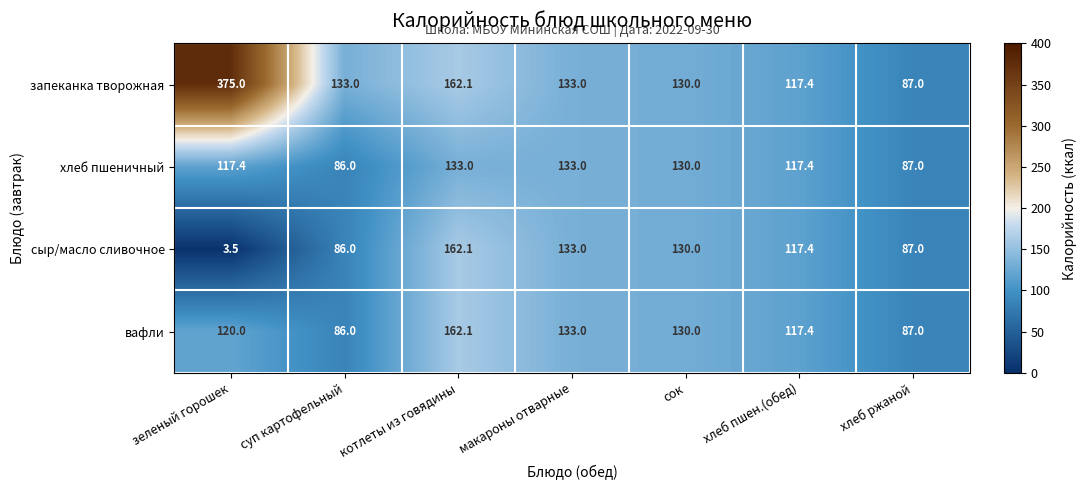

Which series has the widest spread of values?

запеканка творожная